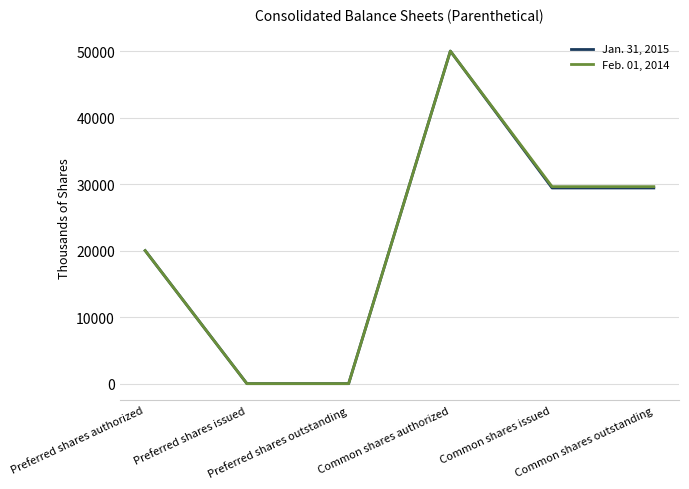

Rank the series by their average value, from lowest to highest.

Jan. 31, 2015, Feb. 01, 2014